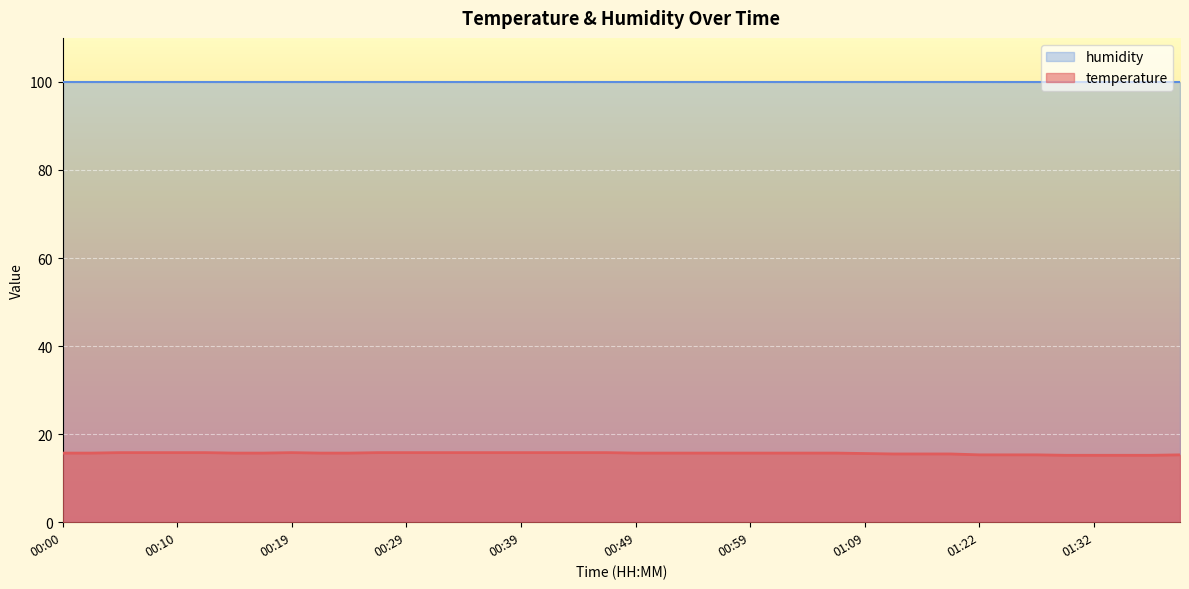

Does the chart display data point markers on the line(s)?

No